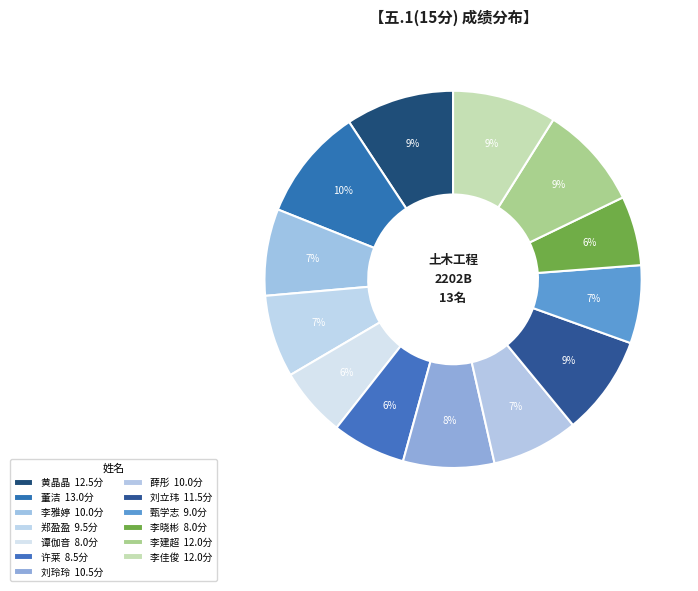

How many segments does this pie chart have?

13